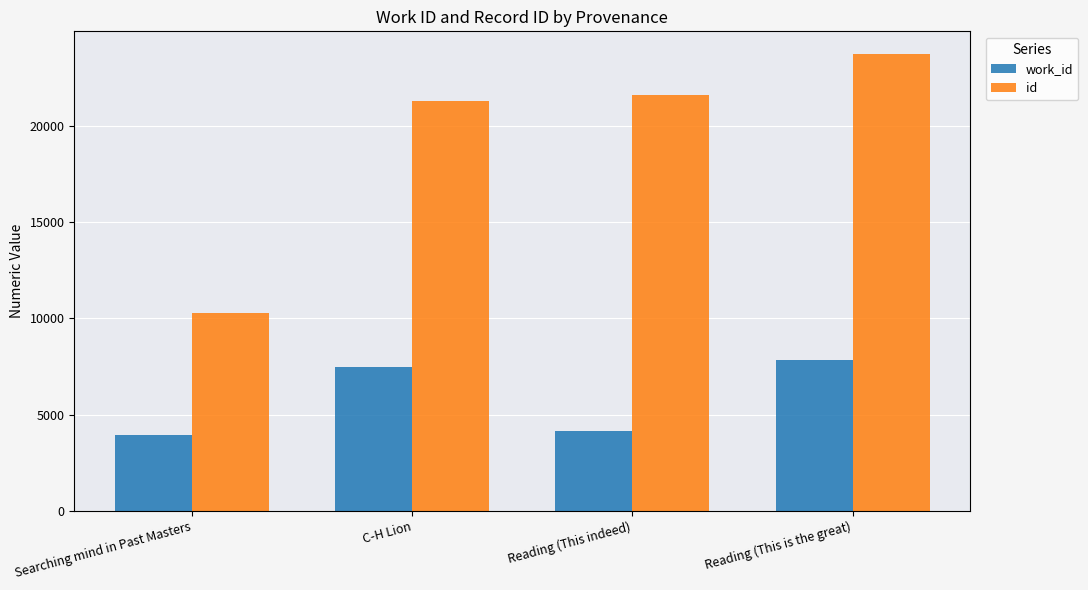

What is the sum of the work_id values at Reading (This indeed) and Reading (This is the great)?

11992